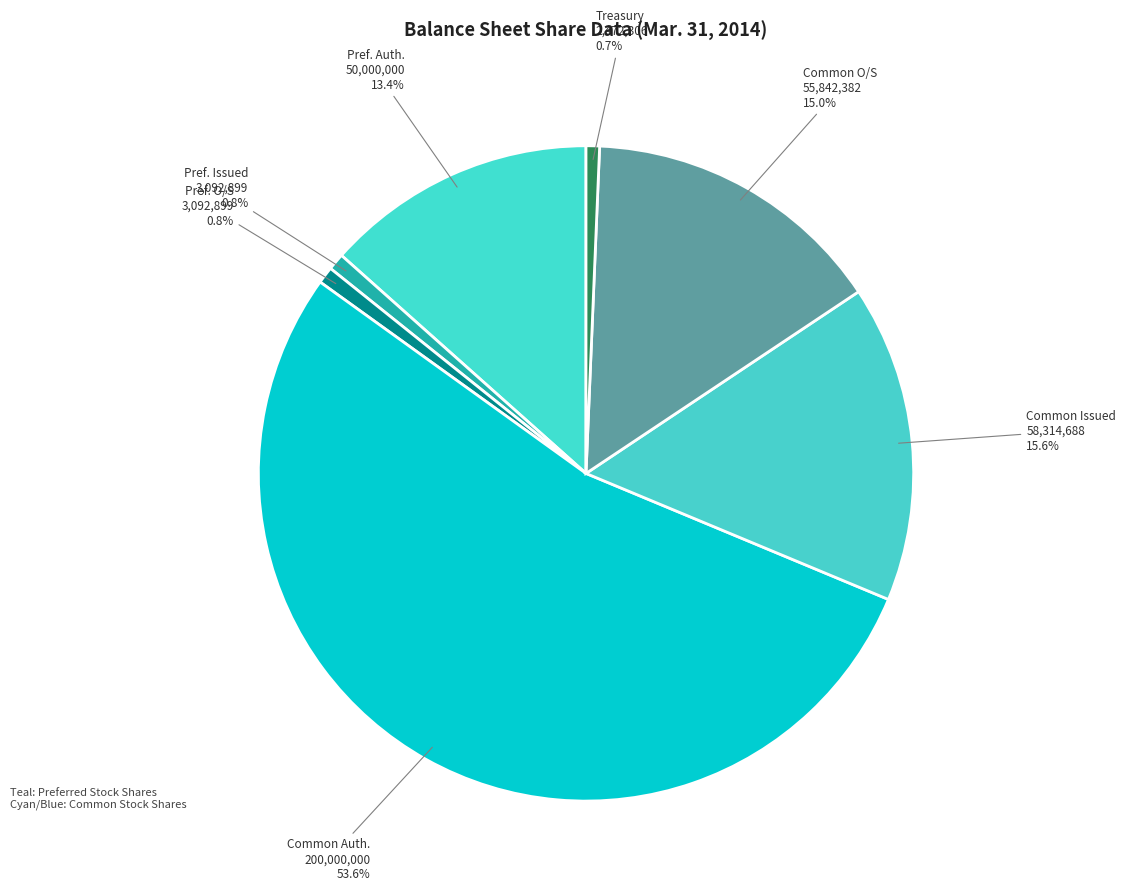

Count the number of slices in the pie.

7